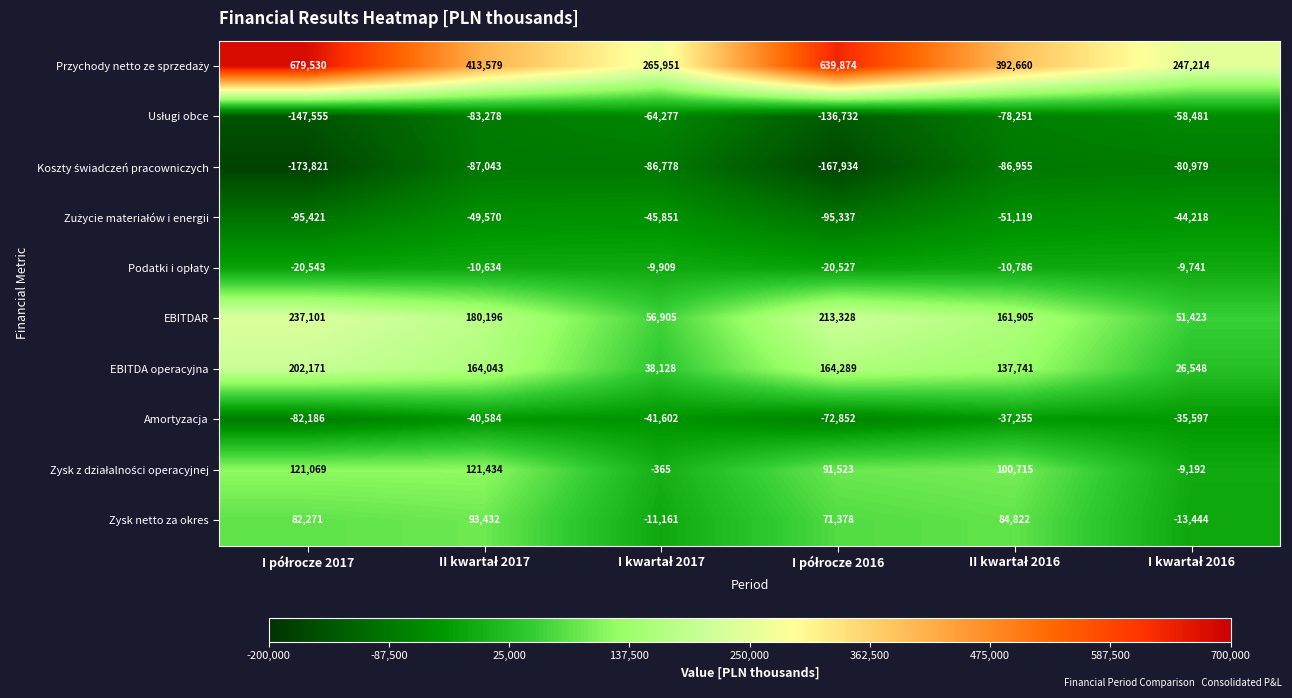

How many series are shown in this chart?

10